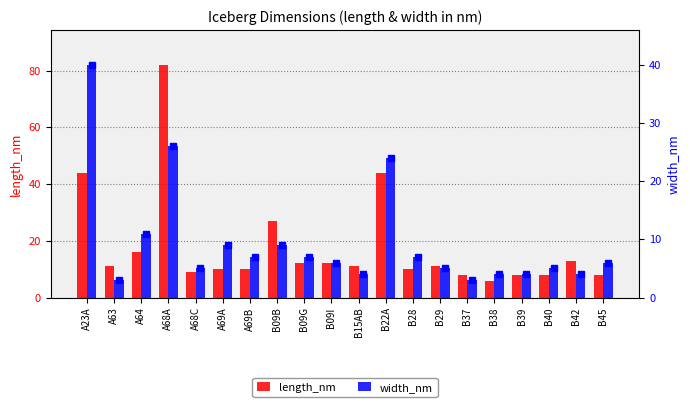

How many groups of bars are there?

20